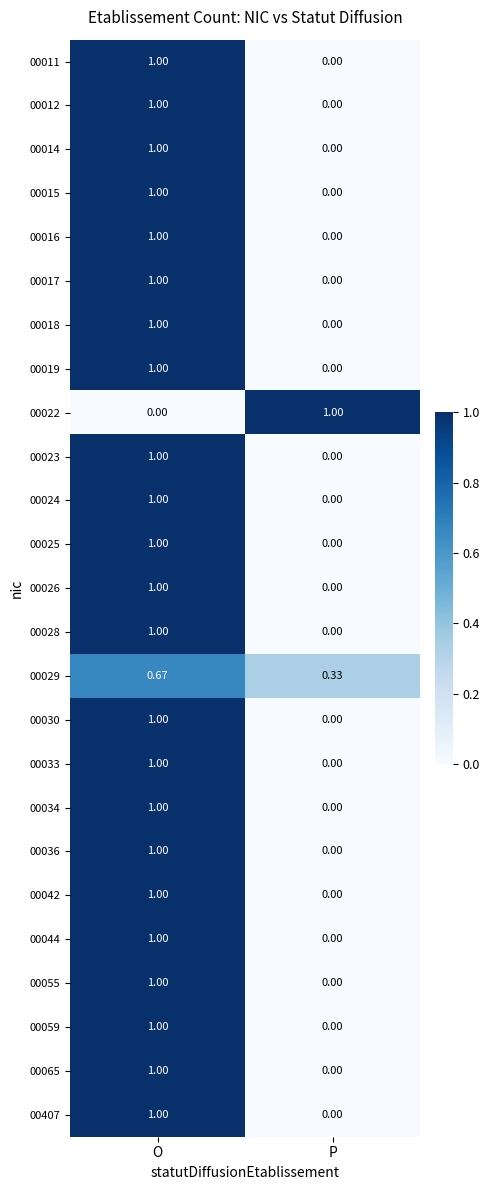

Rank the categories by 00033 value from lowest to highest.

P, O